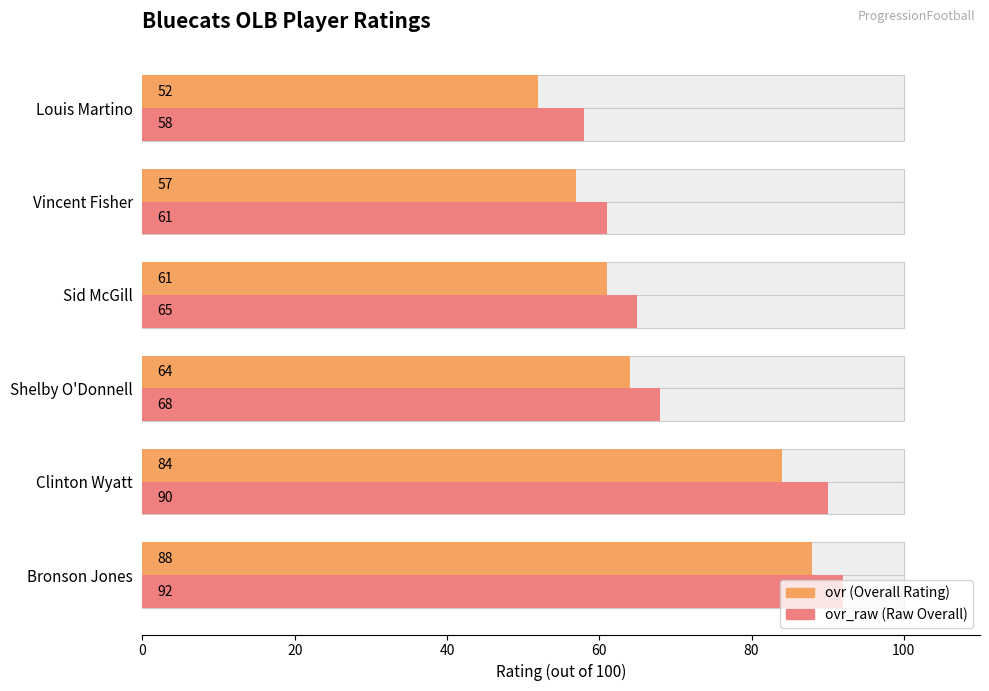

Which series has the largest range (max minus min)?

ovr